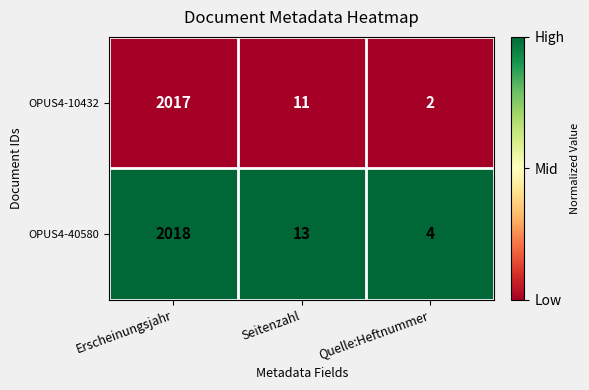

Which series has the largest total across all categories?

OPUS4-40580